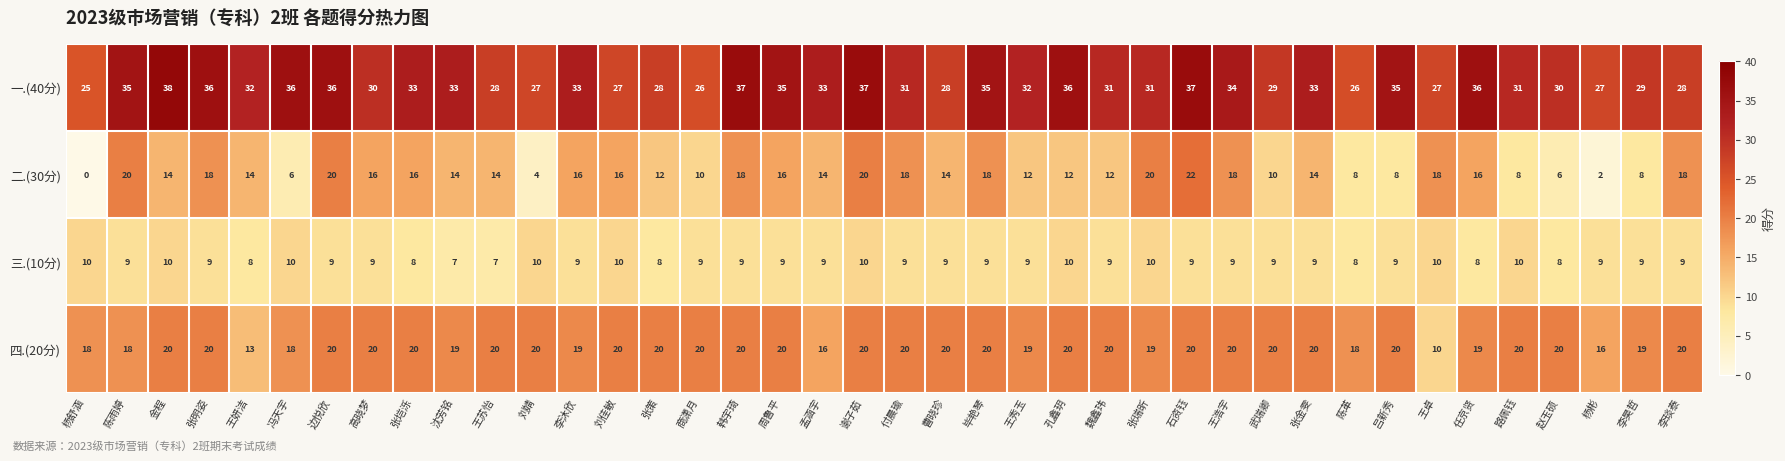

Where does the 三.(10分) series first go above 9?

杨舒涵